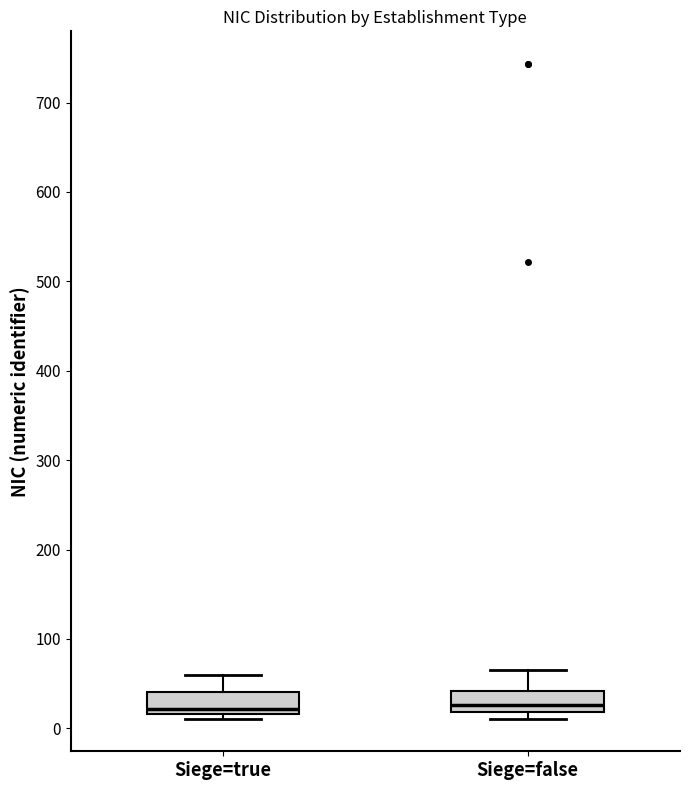

Where is the upper edge of the box for Siege=true on the y-axis? The values are not printed on the chart, so give them approximately, as read against the axis.

40